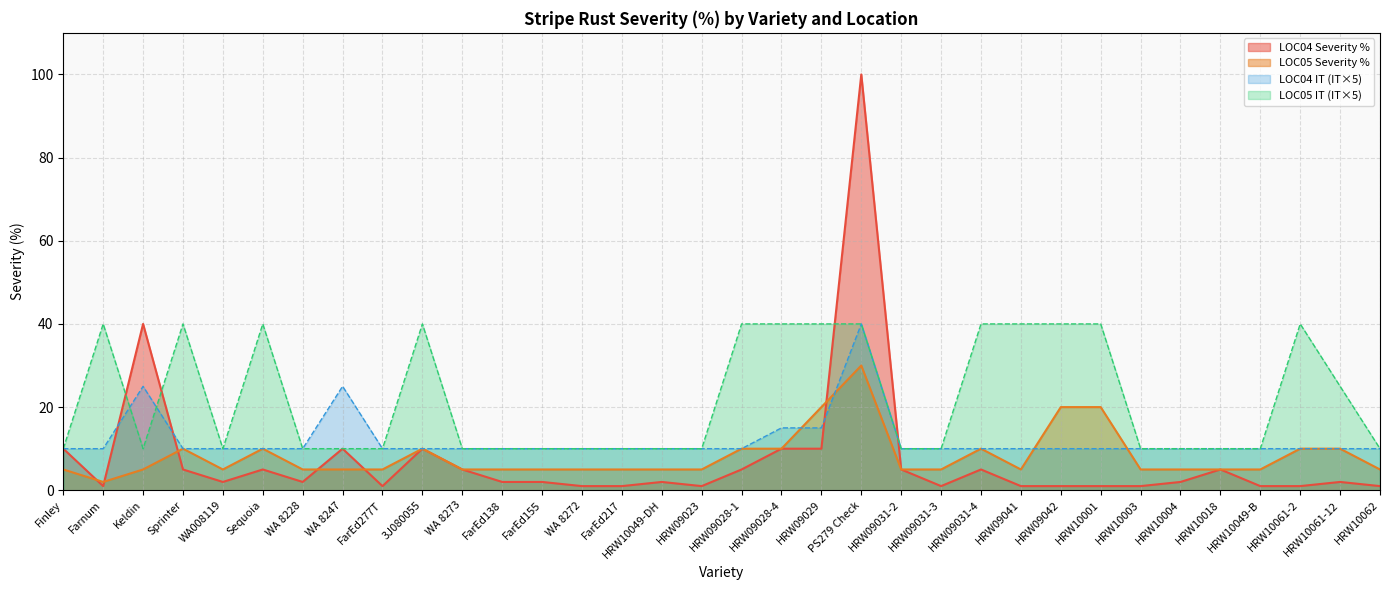

Reading left to right, extract all data points from this chart.

LOC04 Severity %: 10	1	40	5	2	5	2	10	1	10	5	2	2	1	1	2	1	5	10	10	100	5	1	5	1	1	1	1	2	5	1	1	2	1
LOC05 Severity %: 5	2	5	10	5	10	5	5	5	10	5	5	5	5	5	5	5	10	10	20	30	5	5	10	5	20	20	5	5	5	5	10	10	5
LOC04 IT: 10	10	25	10	10	10	10	25	10	10	10	10	10	10	10	10	10	10	15	15	40	10	10	10	10	10	10	10	10	10	10	10	10	10
LOC05 IT: 10	40	10	40	10	40	10	10	10	40	10	10	10	10	10	10	10	40	40	40	40	10	10	40	40	40	40	10	10	10	10	40	25	10